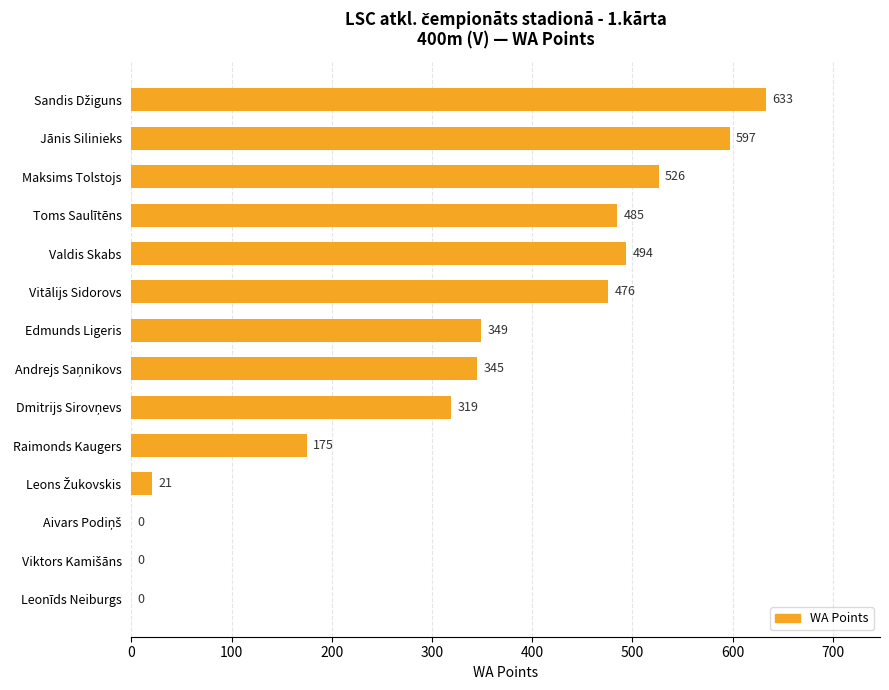

What is the sum of all values?

4420